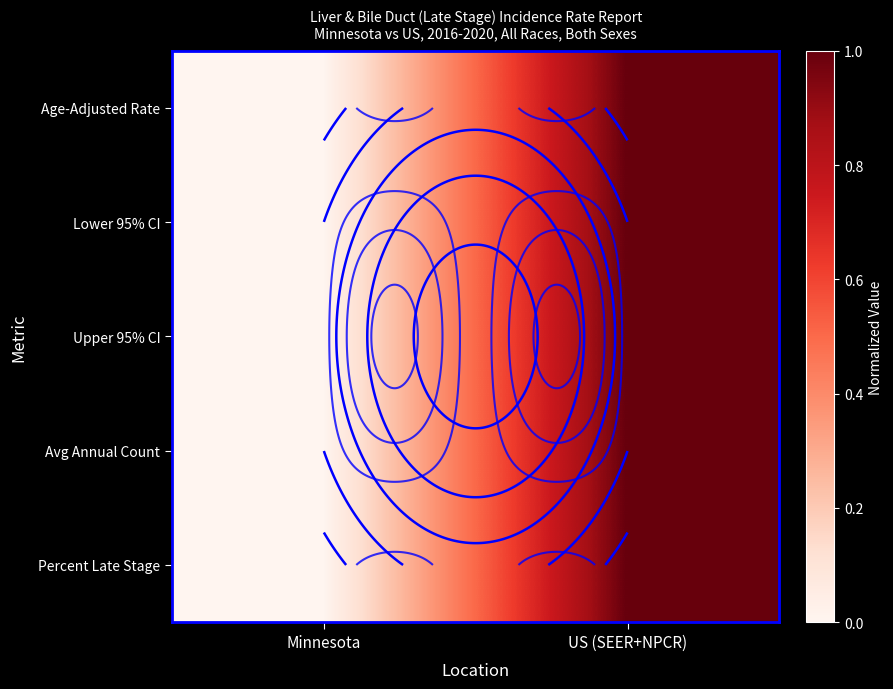

Is the value of Percent Late Stage at US (SEER+NPCR) greater than the value of Lower 95% CI at Minnesota?

Yes